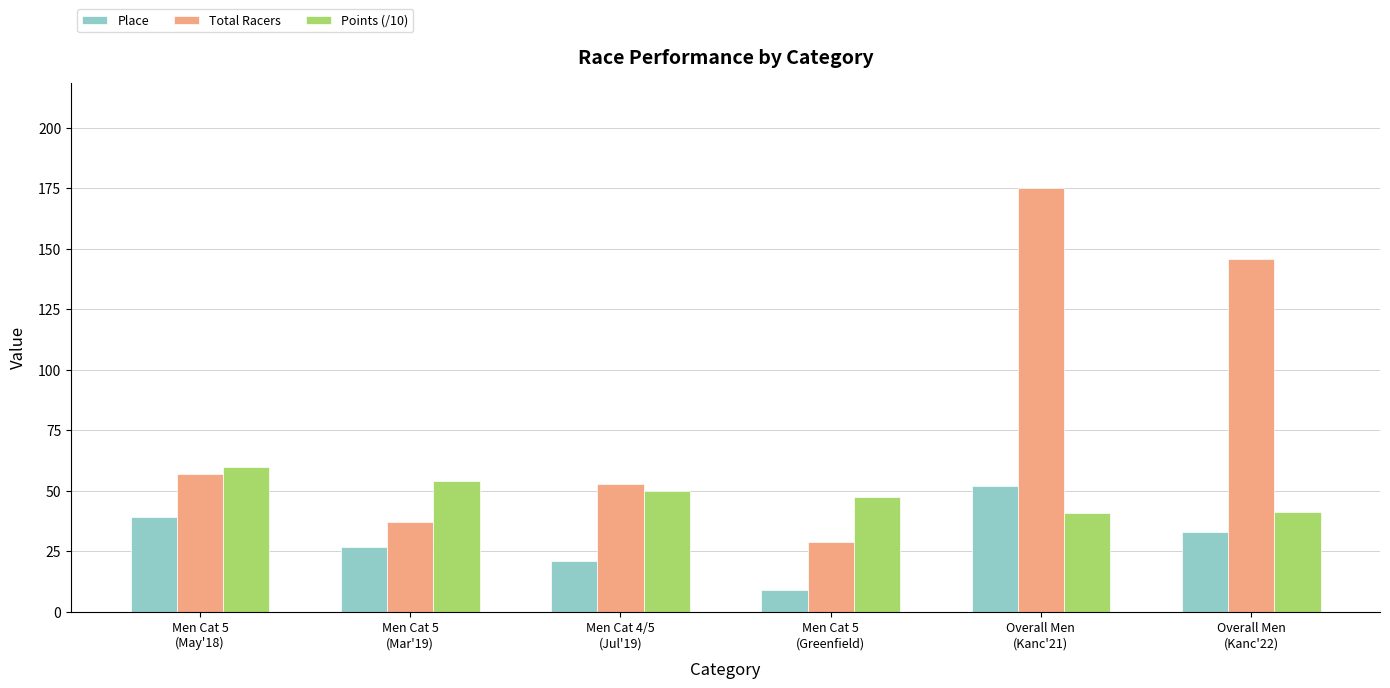

Which series has the widest spread of values?

Total Racers